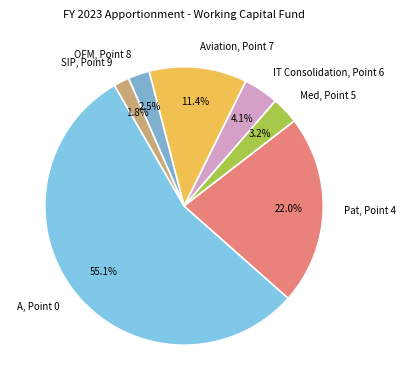

Which has a higher value, IT Consolidation, Point 6 or Med, Point 5?

IT Consolidation, Point 6